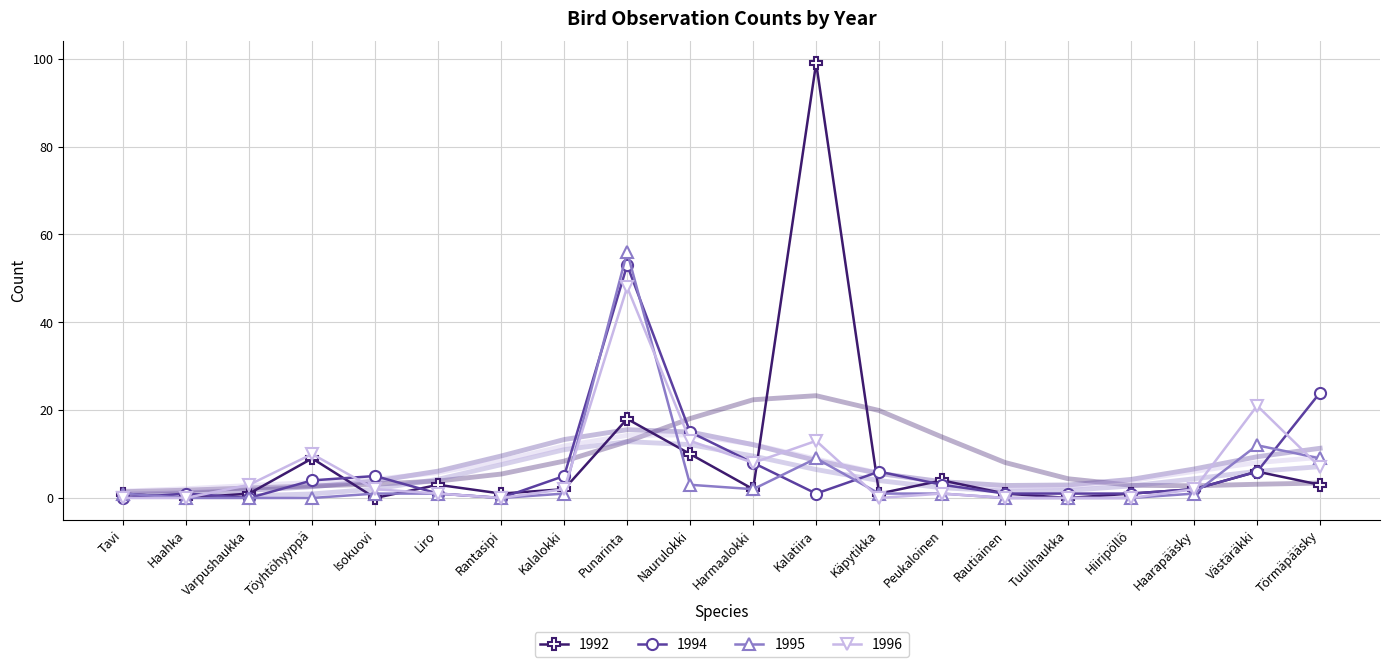

At which label is 1996 closest to 24?

Västäräkki